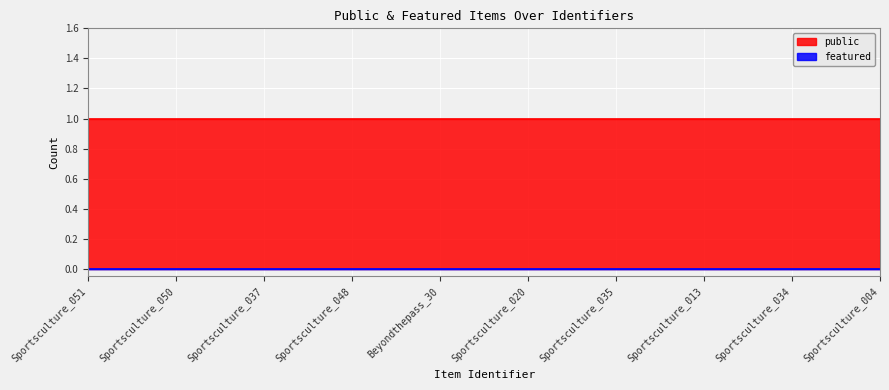

Reading left to right, what are all the values shown in this chart?

public: 1	1	1	1	1	1	1	1	1	1
featured: 0	0	0	0	0	0	0	0	0	0